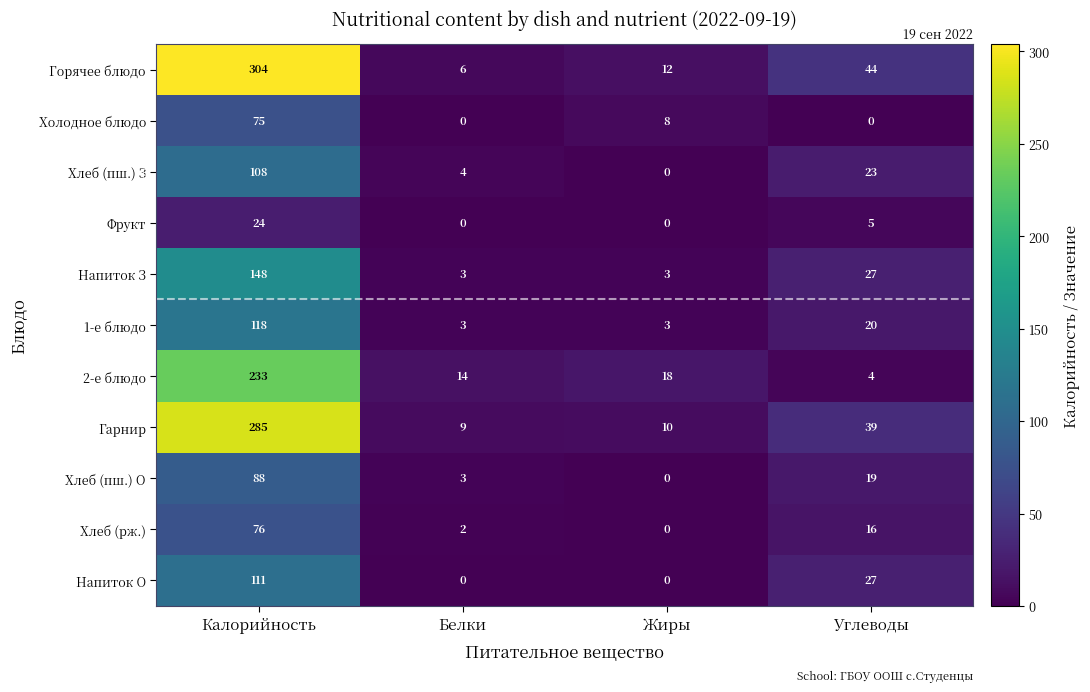

Between Калорийность and Белки, which series saw the biggest shift?

Горячее блюдо